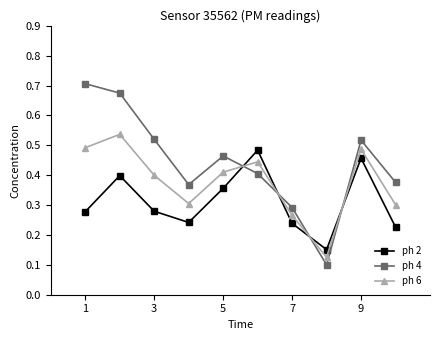

At how many categories does at least one series exceed 0?

10